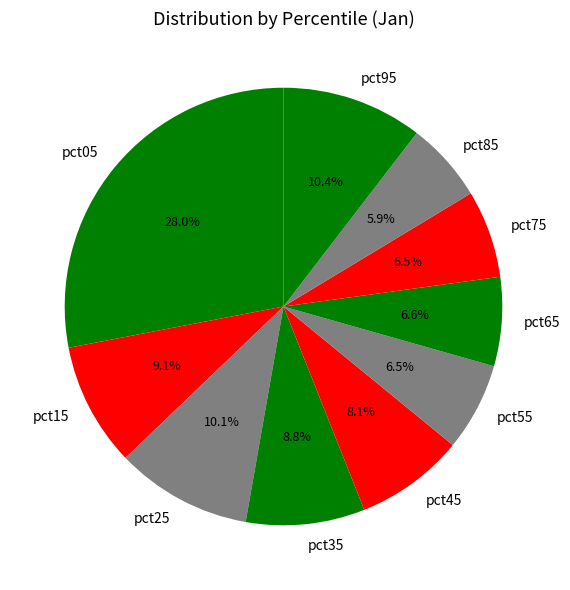

Count the number of slices in the pie.

10